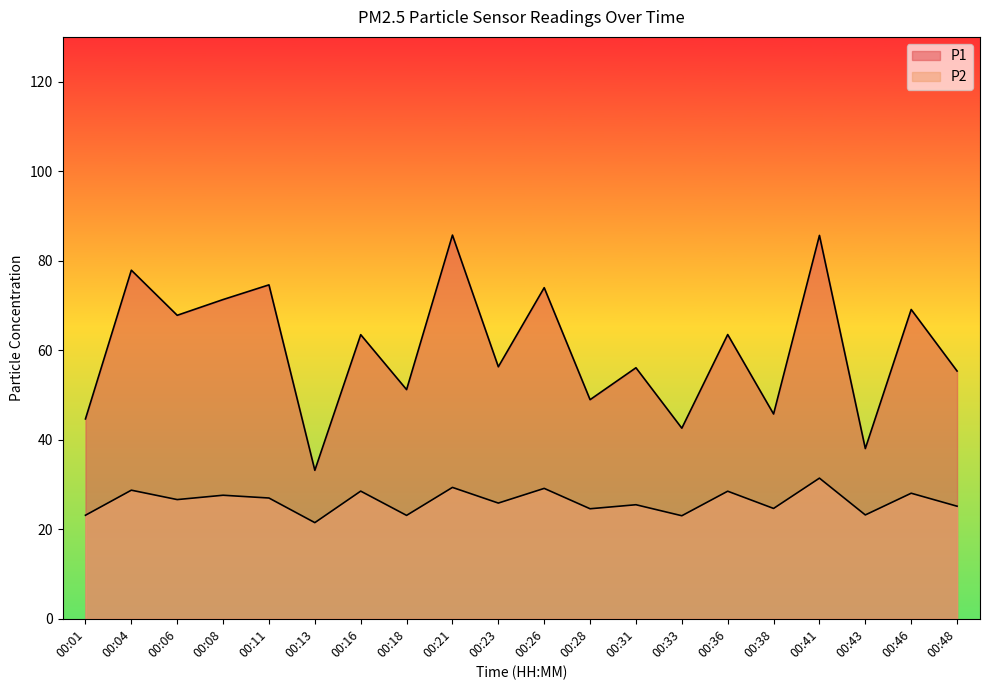

What value does the P1 series have at 00:01?

44.6